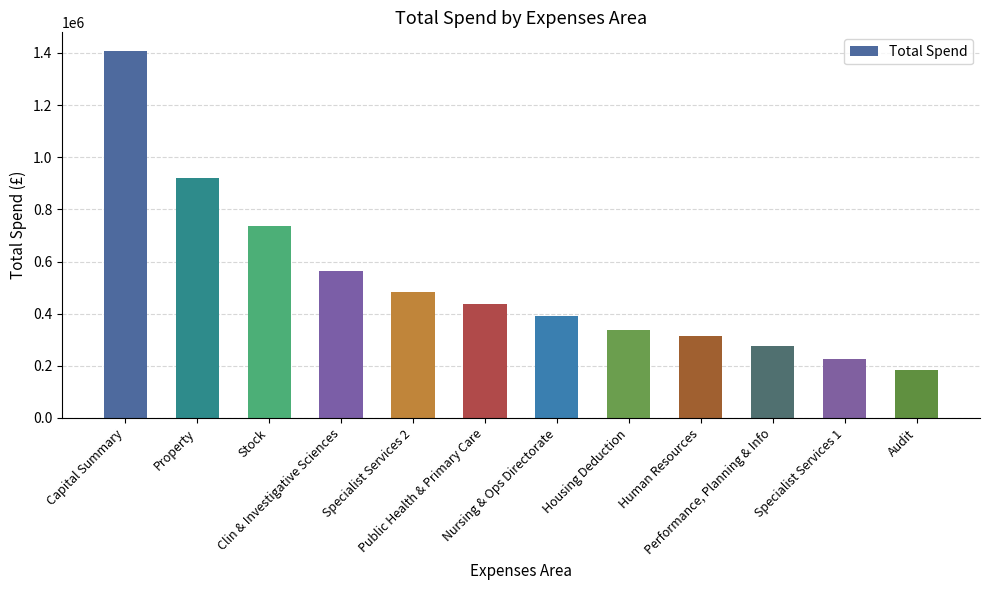

Count the number of values greater than 435871.

6